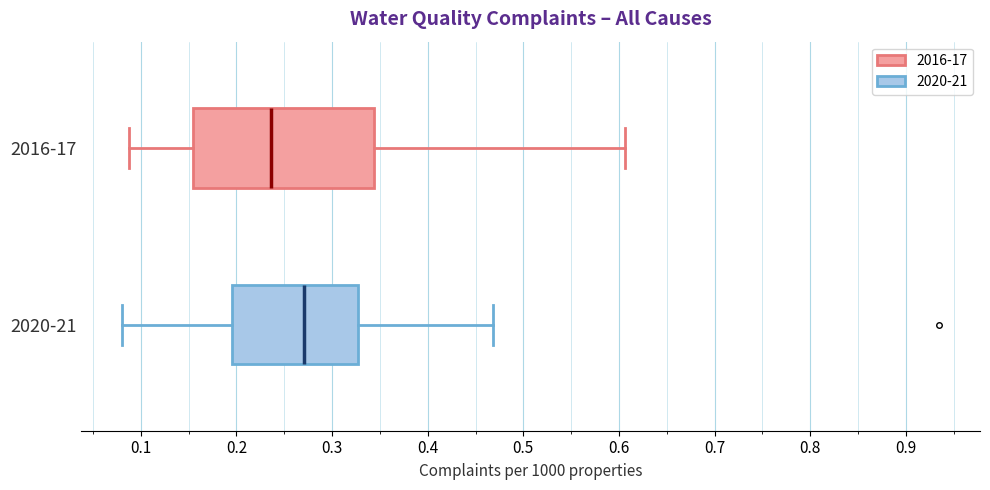

Reading bottom to top, transcribe this box plot: for each box, give where its median line is, the range the box spans, and where its two whiskers end, as read against the x-axis. The values are not printed on the chart, so give them approximately, as read against the axis.

2020-21: median 0.27, box 0.19 to 0.33, whiskers 0.08 to 0.47
2016-17: median 0.24, box 0.15 to 0.34, whiskers 0.09 to 0.61